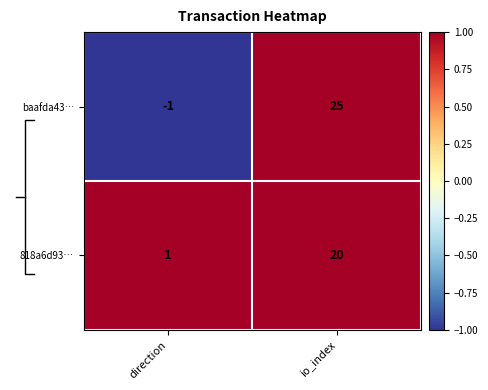

Rank the categories by 818a6d93… value from highest to lowest.

io_index, direction